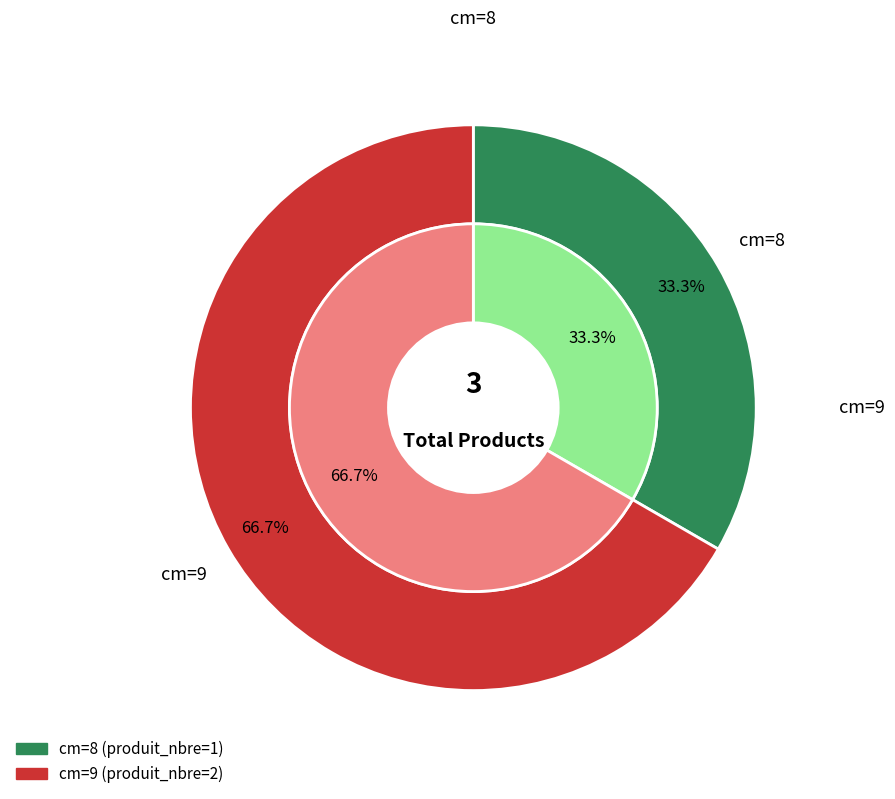

How many slices are in this pie chart?

2